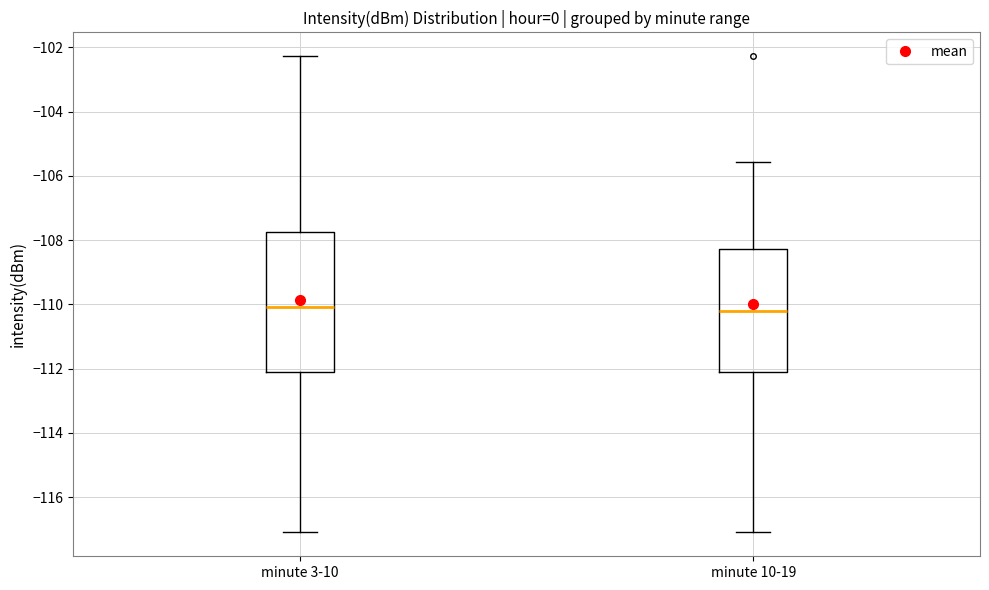

Where does the upper whisker of the box for minute 10-19 end on the y-axis? The values are not printed on the chart, so give them approximately, as read against the axis.

-105.6